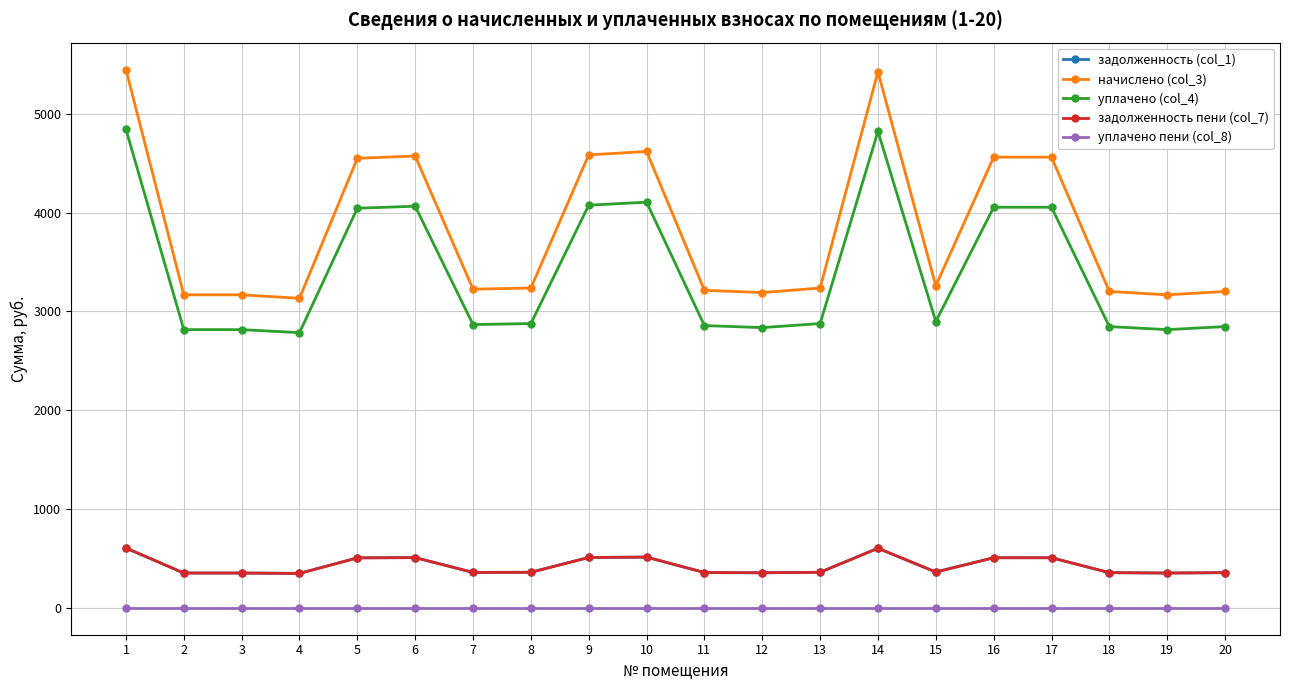

Which series changed the most between 18 and 20?

задолженность (col_1)